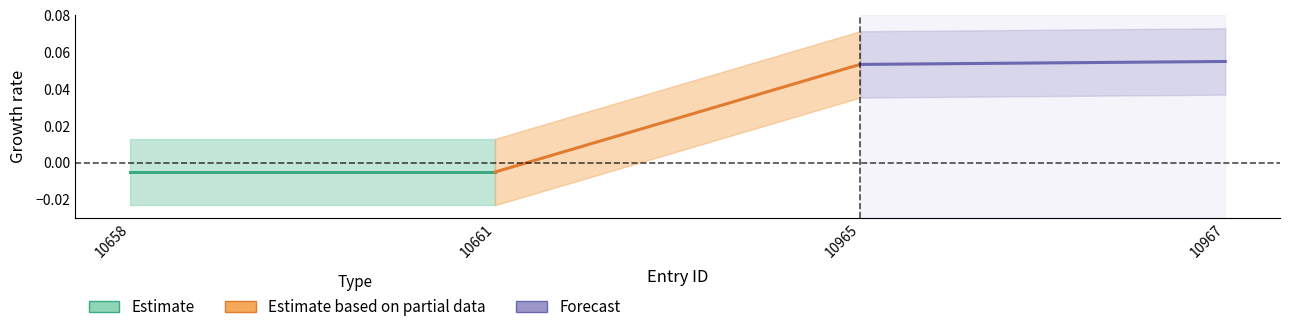

Reading left to right, extract all data points from this chart.

Estimate: -0.0	-0.0
Estimate based on partial data: -0.0	0.1
Forecast: 0.1	0.1